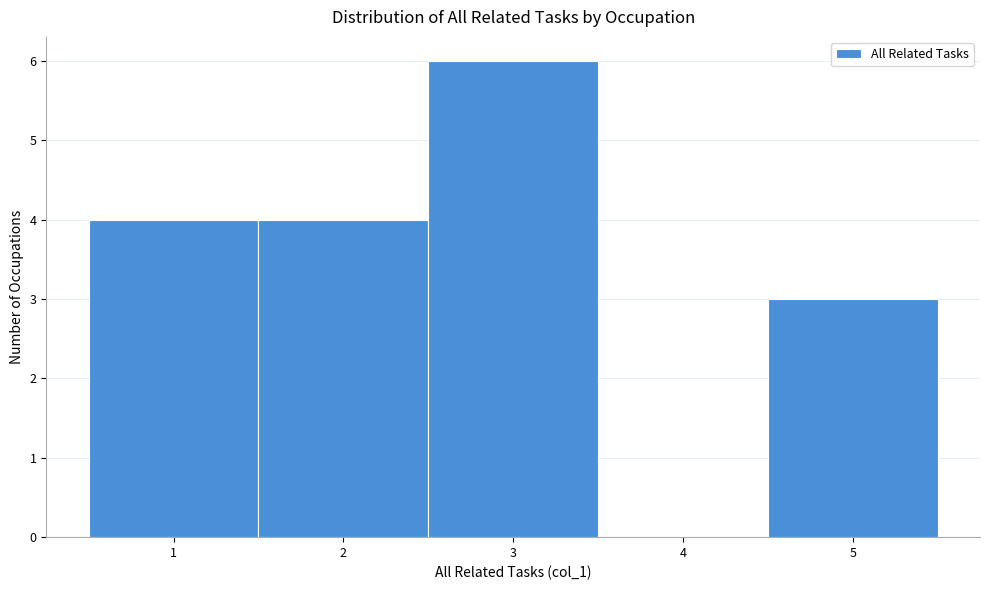

How tall is the bar that spans 4.5 to 5.5 on the x-axis? The values are not printed on the chart, so give them approximately, as read against the axis.

3